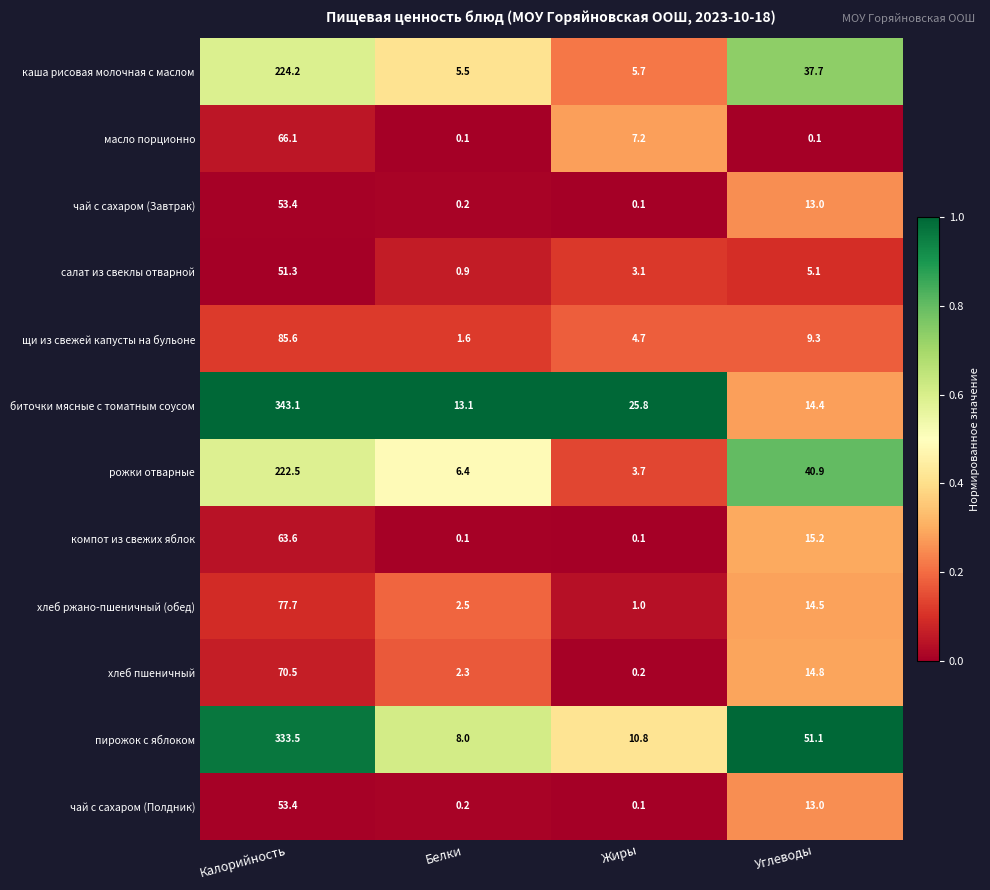

What is the total value across all series at Углеводы?

229.1